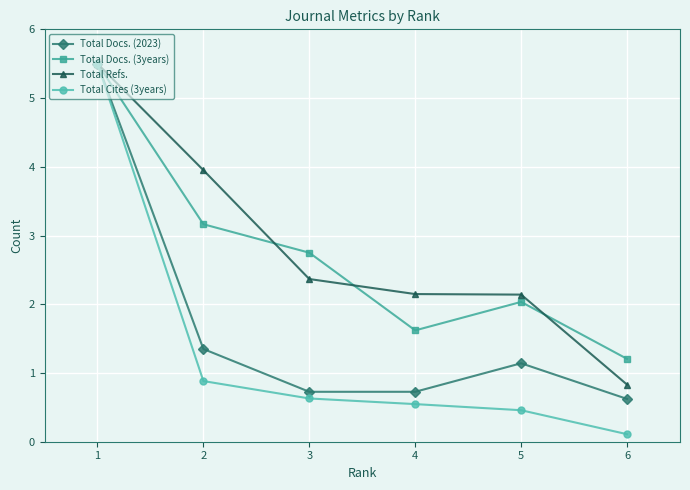

At which label is Total Refs. closest to 3?

3